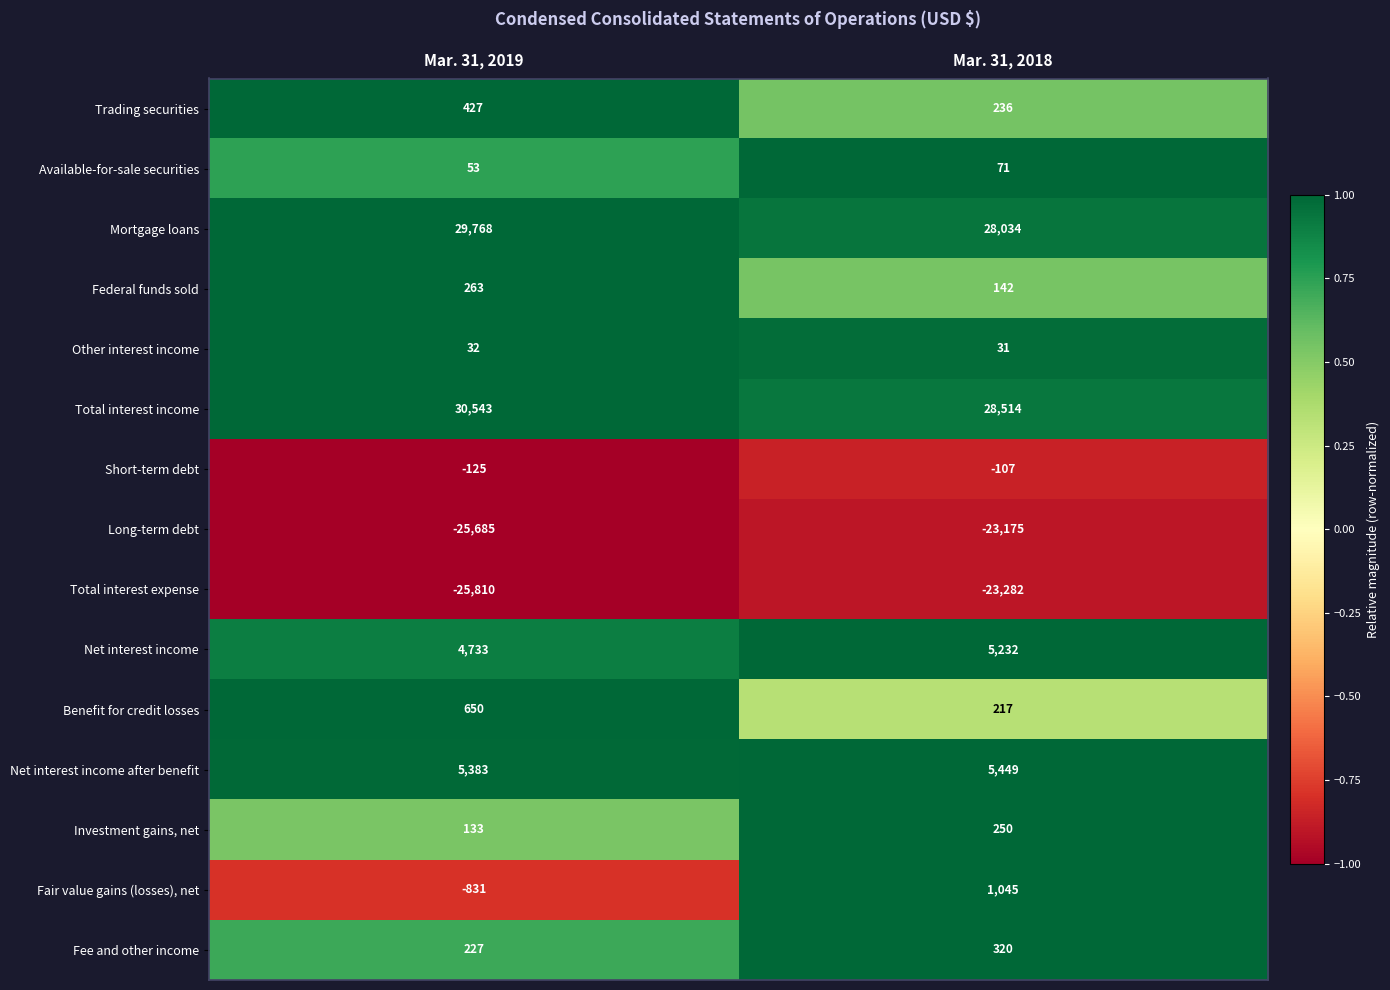

The Available-for-sale securities series shows 71 at Mar. 31, 2018. True or false?

True